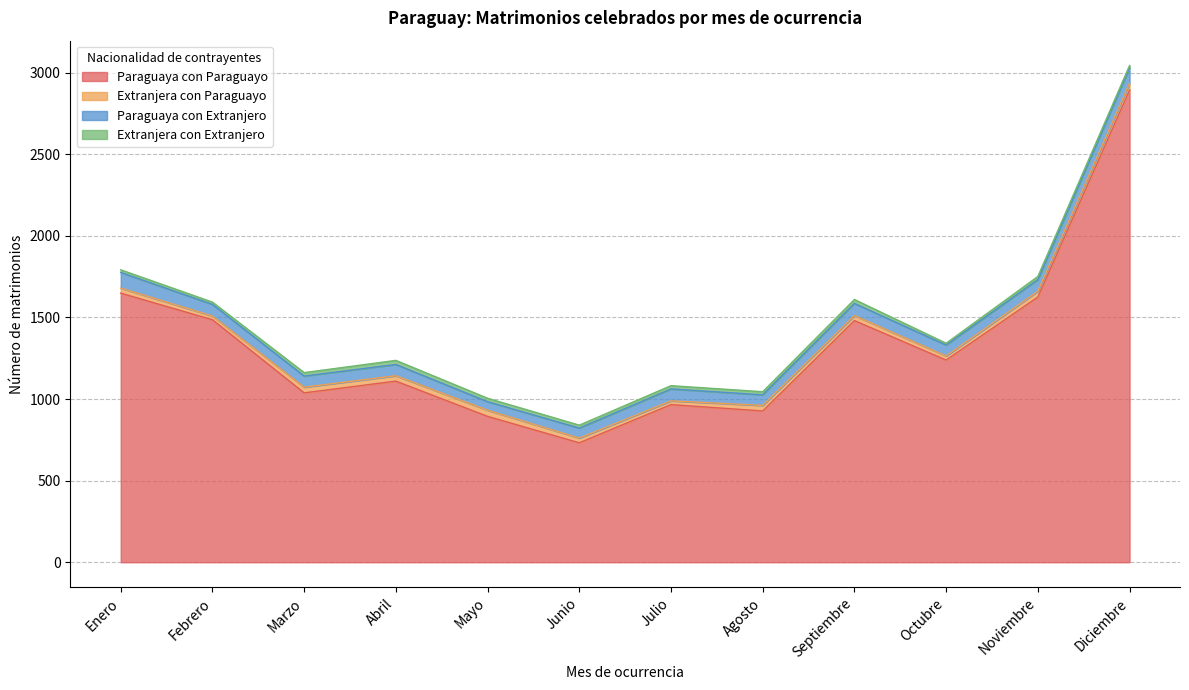

True or false: Paraguaya con Extranjero has a value of 17 at Septiembre.

False